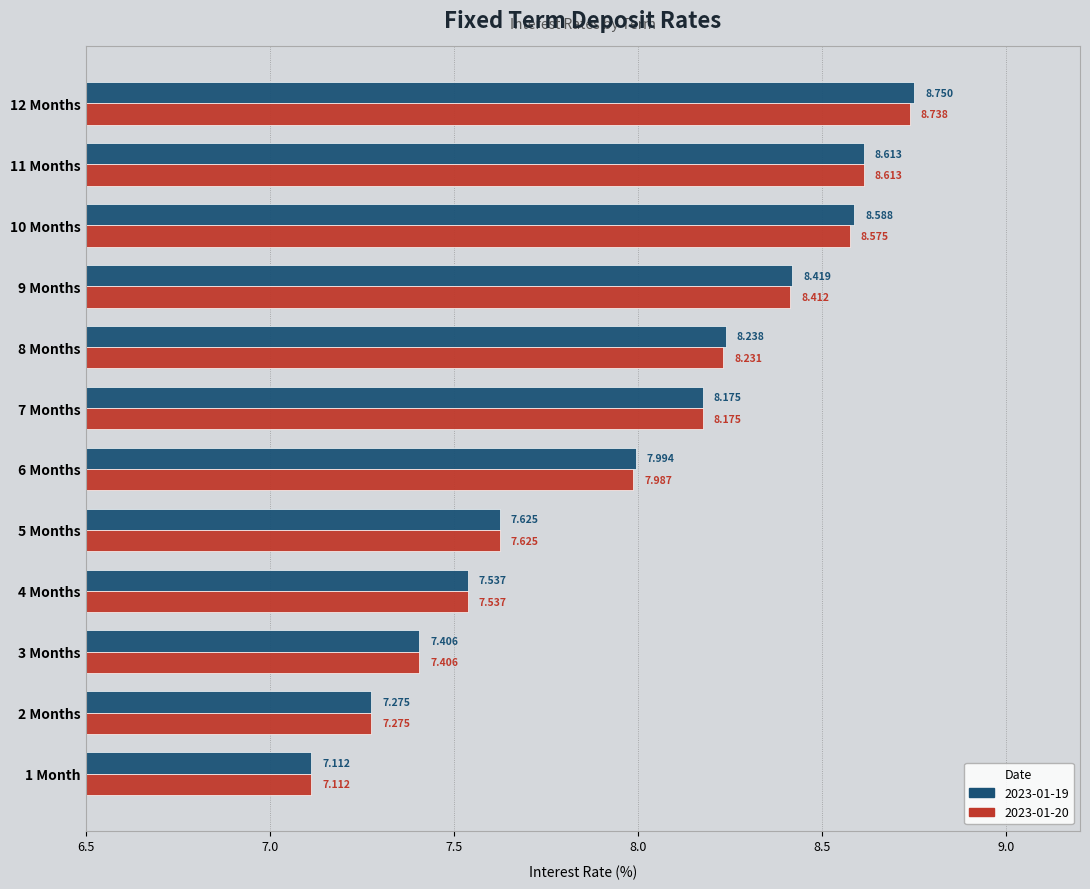

Is the value of 2023-01-19 at 2 Months greater than the value of 2023-01-20 at 4 Months?

No